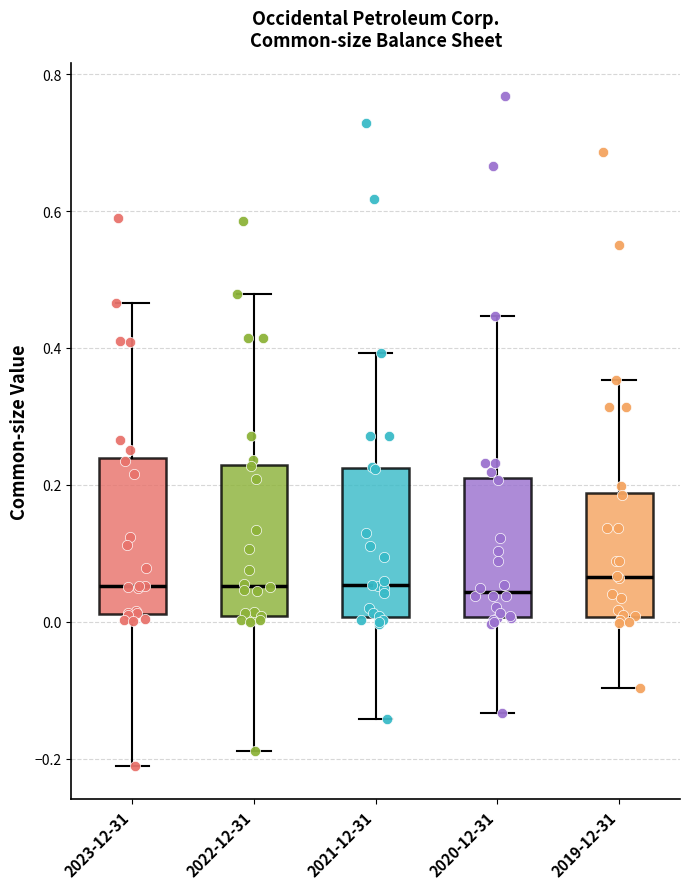

Reading left to right, read every box against the y-axis: the position of its median line, the range the box covers, and the ends of its whiskers. The values are not printed on the chart, so give them approximately, as read against the axis.

2023-12-31: median 0.06, box 0.02 to 0.24, whiskers -0.22 to 0.46
2022-12-31: median 0.06, box 0.00 to 0.22, whiskers -0.18 to 0.48
2021-12-31: median 0.06, box 0.00 to 0.22, whiskers -0.14 to 0.40
2020-12-31: median 0.04, box 0.00 to 0.20, whiskers -0.14 to 0.44
2019-12-31: median 0.06, box 0.00 to 0.18, whiskers -0.10 to 0.36